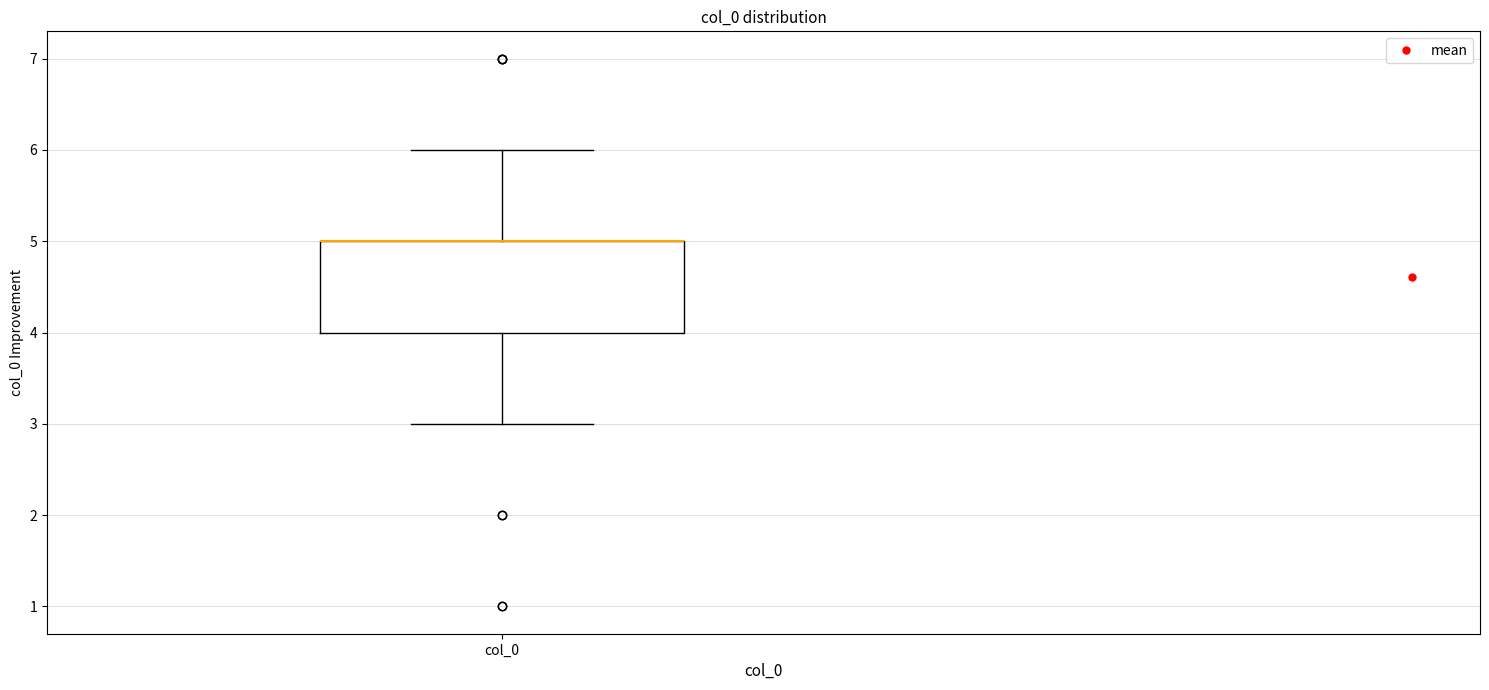

Where does the lower whisker of the box for col_0 end on the y-axis? The values are not printed on the chart, so give them approximately, as read against the axis.

3